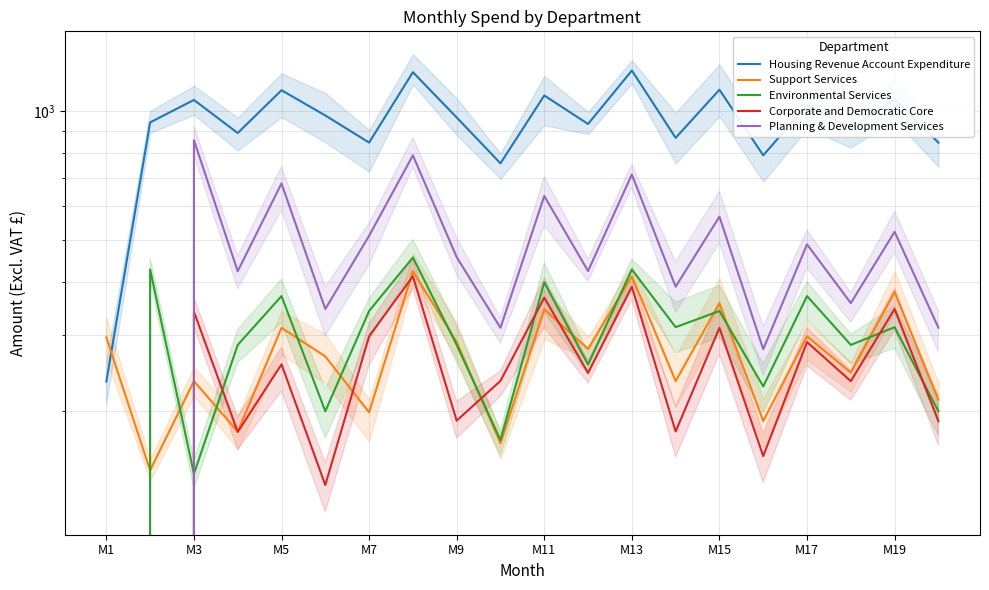

Which label corresponds to the smallest value in the chart?

M1